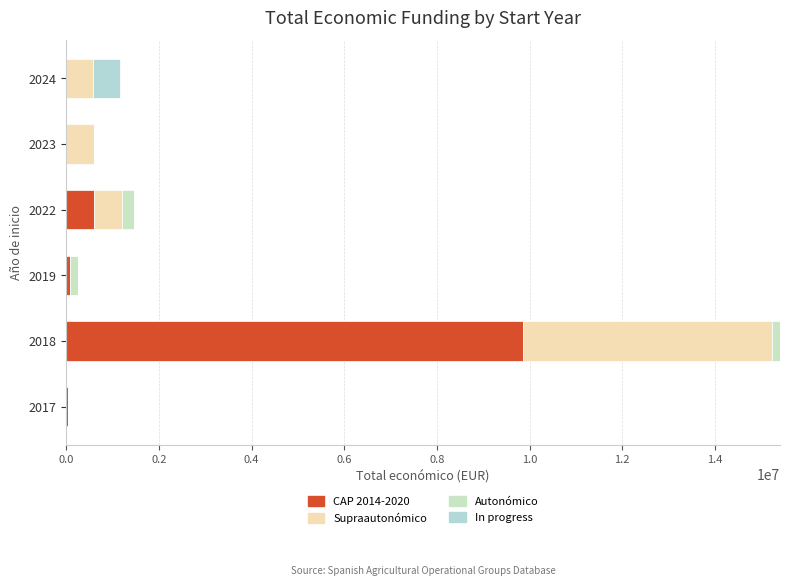

How many distinct data groups are displayed?

4